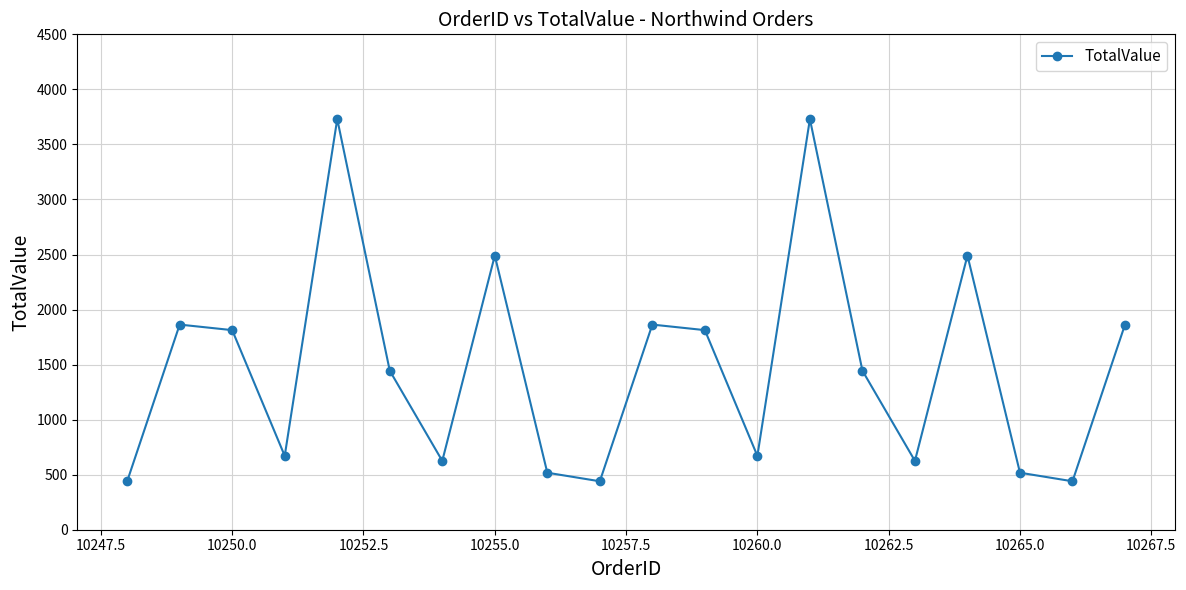

What is the smallest value displayed?

440.0